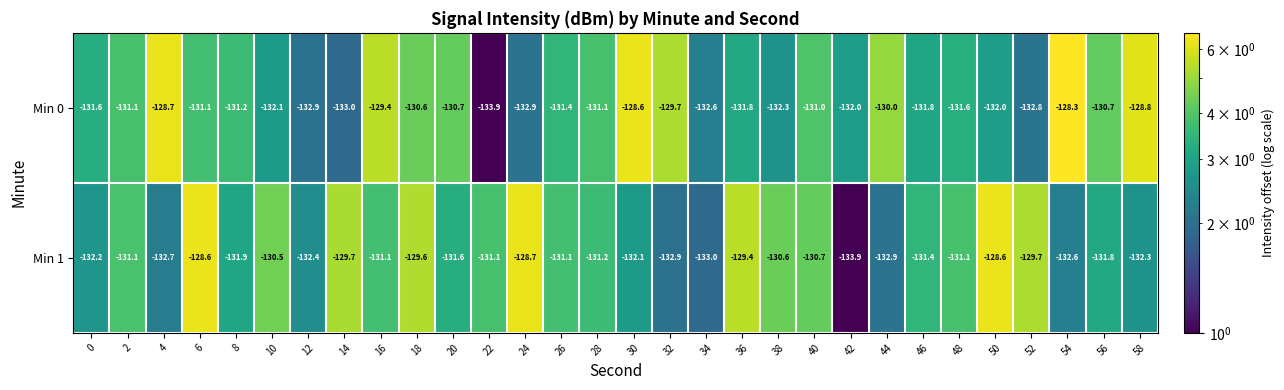

Count the number of categories in the chart.

30